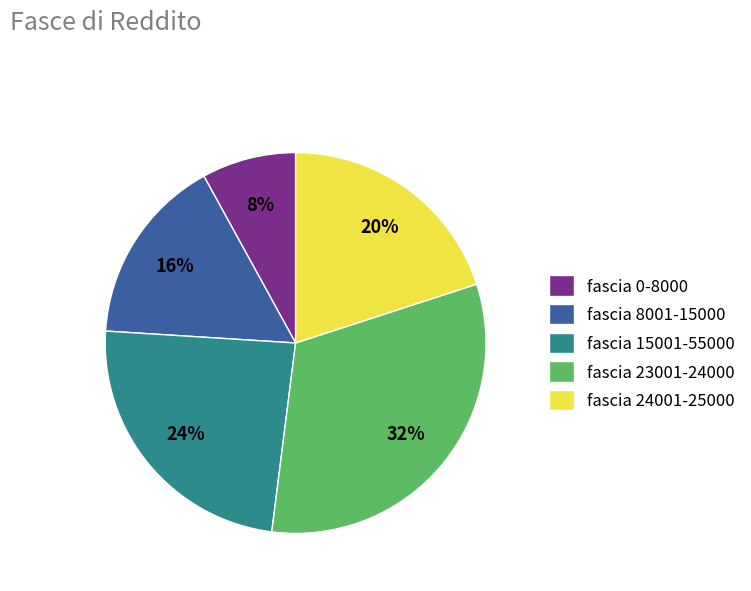

To the nearest percent, what percentage of the pie is fascia 0-8000?

8%